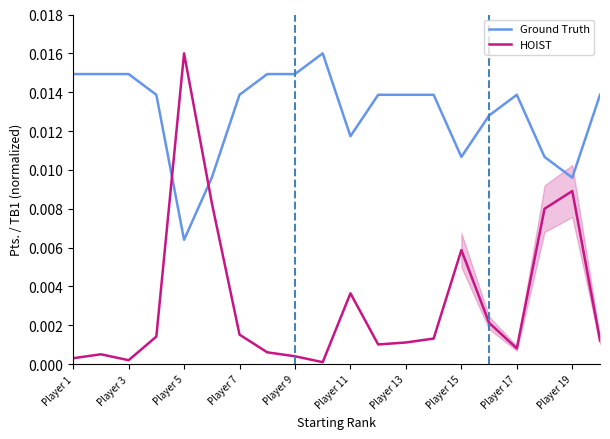

Is this an area chart (filled region under the line)?

No